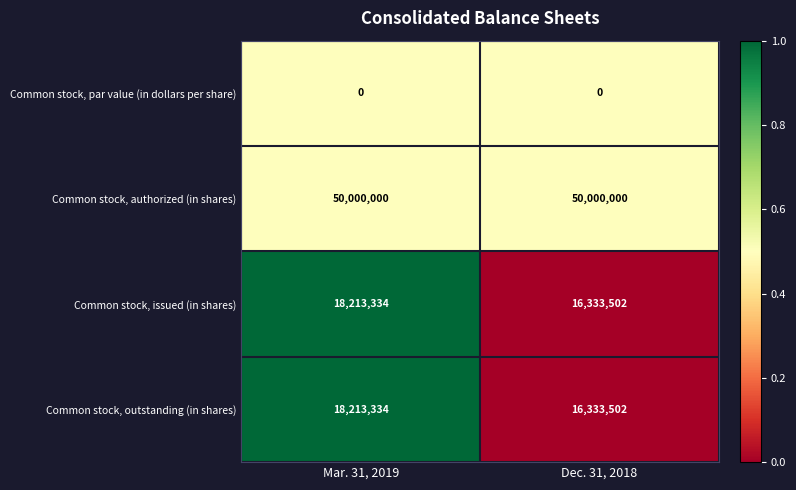

Reading right to left, list all the values displayed in this chart.

Common stock, par value (in dollars per share): Dec. 31, 2018=0	Mar. 31, 2019=0
Common stock, authorized (in shares): Dec. 31, 2018=50000000	Mar. 31, 2019=50000000
Common stock, issued (in shares): Dec. 31, 2018=16333502	Mar. 31, 2019=18213334
Common stock, outstanding (in shares): Dec. 31, 2018=16333502	Mar. 31, 2019=18213334